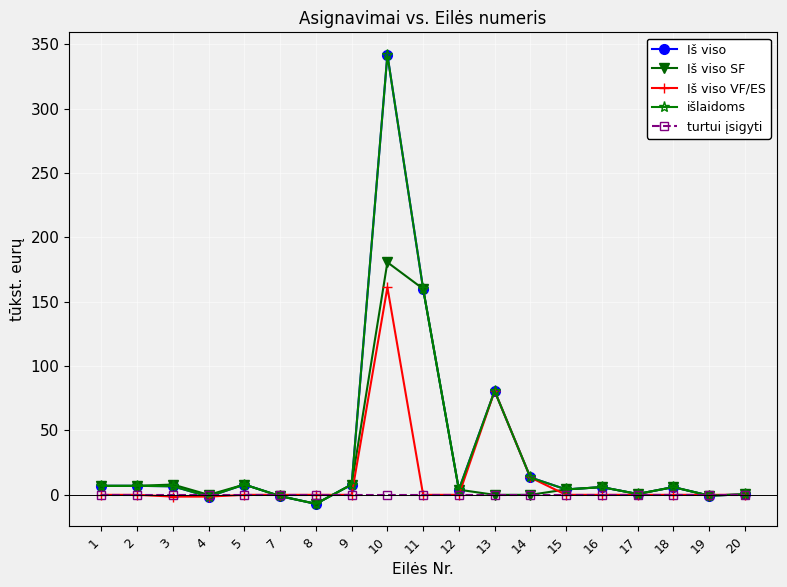

Where is the first local minimum for Iš viso?

4